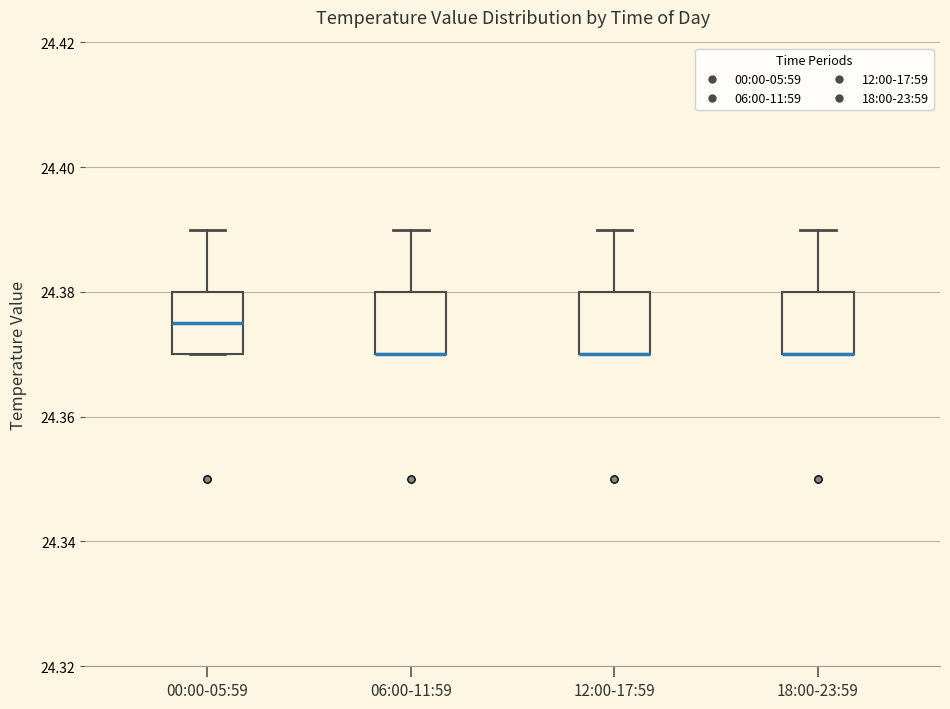

Reading left to right, read every box against the y-axis: the position of its median line, the range the box covers, and the ends of its whiskers. The values are not printed on the chart, so give them approximately, as read against the axis.

00:00-05:59: median 24.376, box 24.370 to 24.380, whiskers 24.370 to 24.390
06:00-11:59: median 24.370 (drawn on the box's lower edge), box 24.370 to 24.380, whiskers 24.370 to 24.390
12:00-17:59: median 24.370 (drawn on the box's lower edge), box 24.370 to 24.380, whiskers 24.370 to 24.390
18:00-23:59: median 24.370 (drawn on the box's lower edge), box 24.370 to 24.380, whiskers 24.370 to 24.390